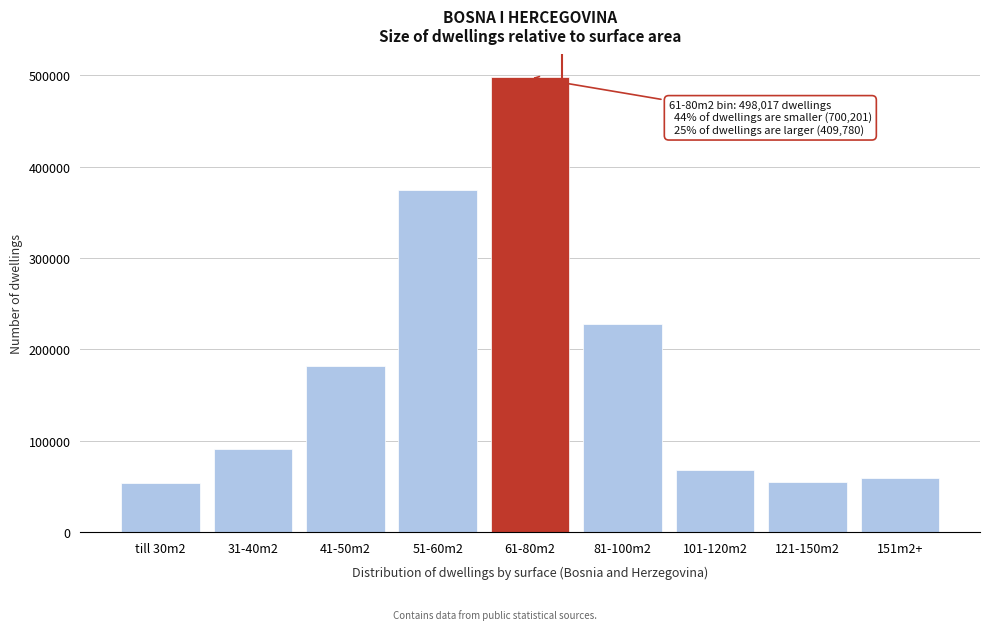

What is the average value?

178666